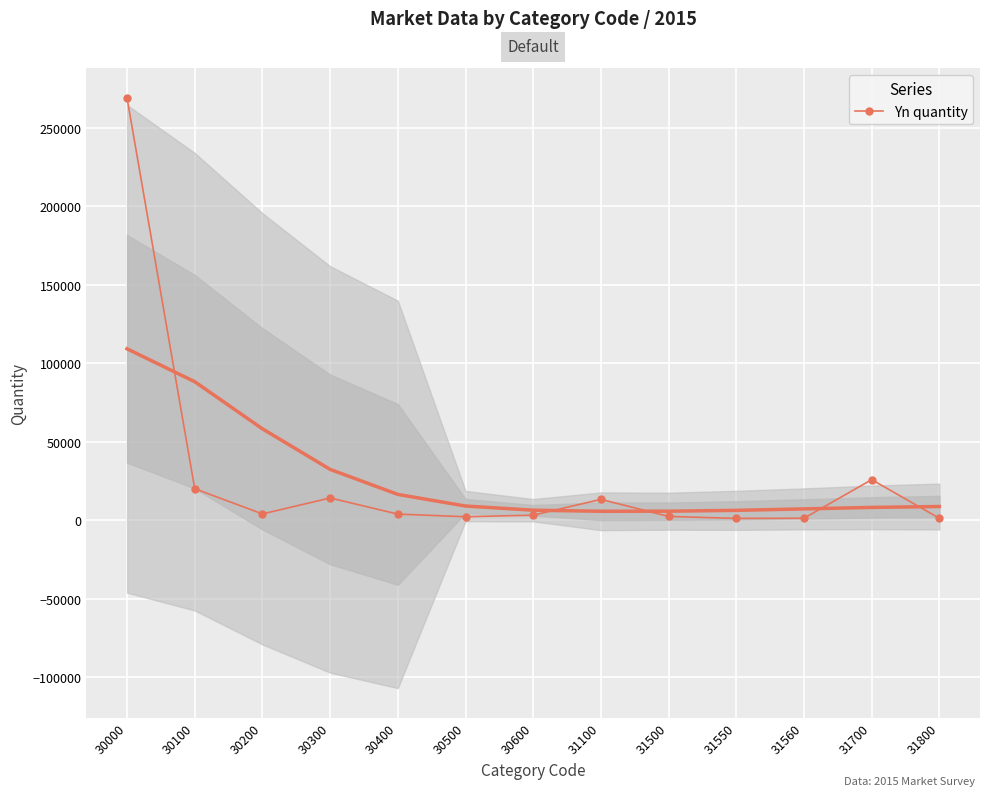

List the labels in order of value, largest first.

30000, 31700, 30100, 30300, 31100, 30200, 30400, 30600, 31500, 30500, 31560, 31800, 31550